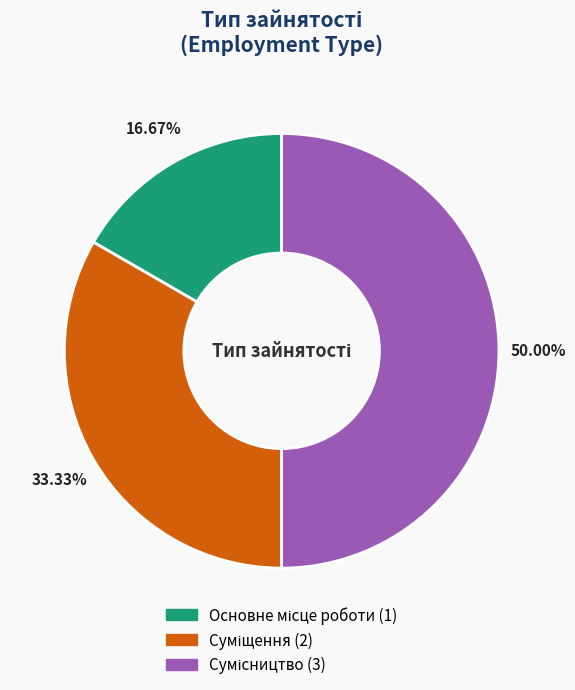

Is there a majority slice in this chart?

No